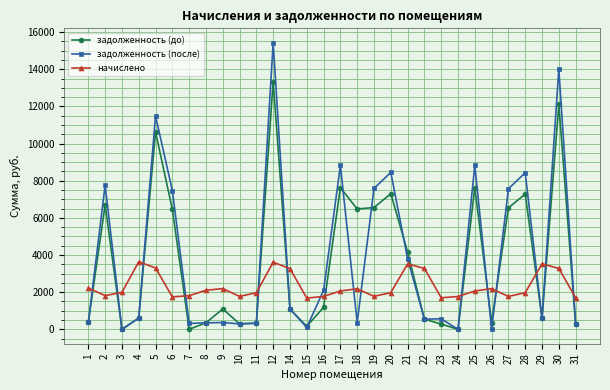

Which series has the largest range (max minus min)?

задолженность (после)